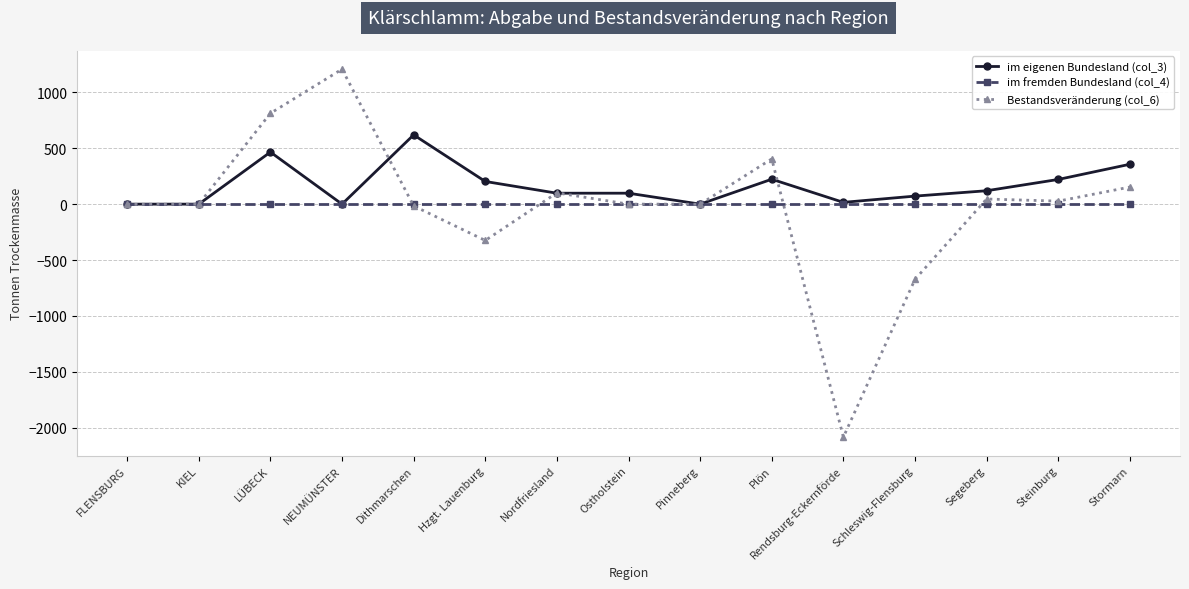

How many series are shown in this chart?

3